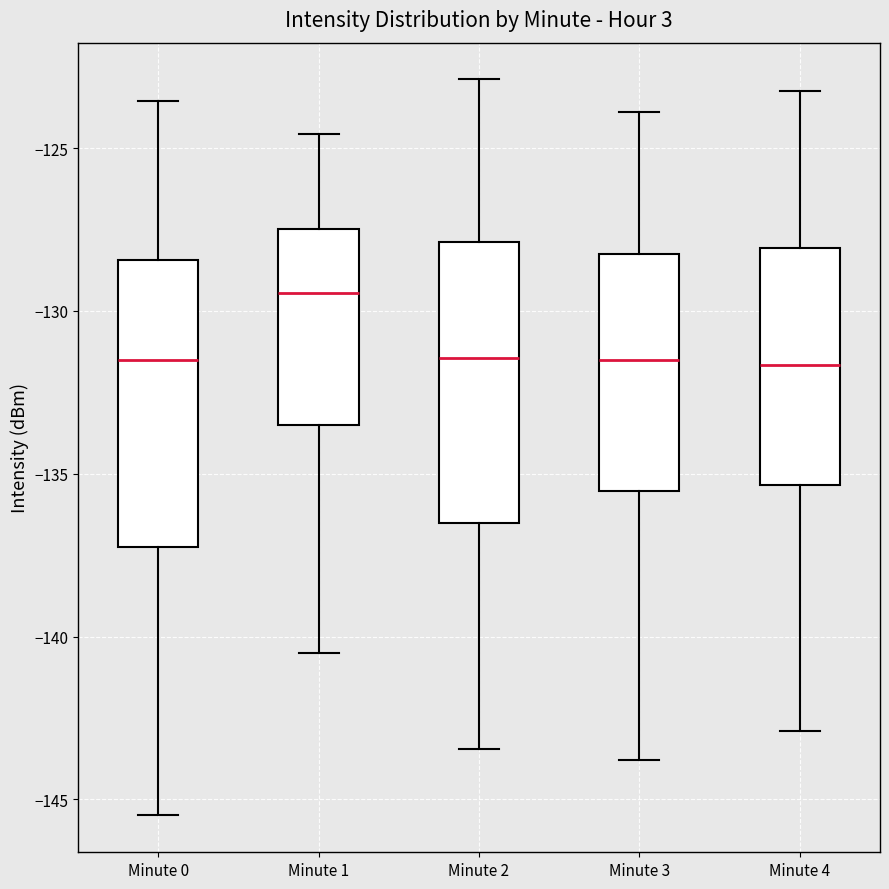

Which box has the highest median line?

Minute 1